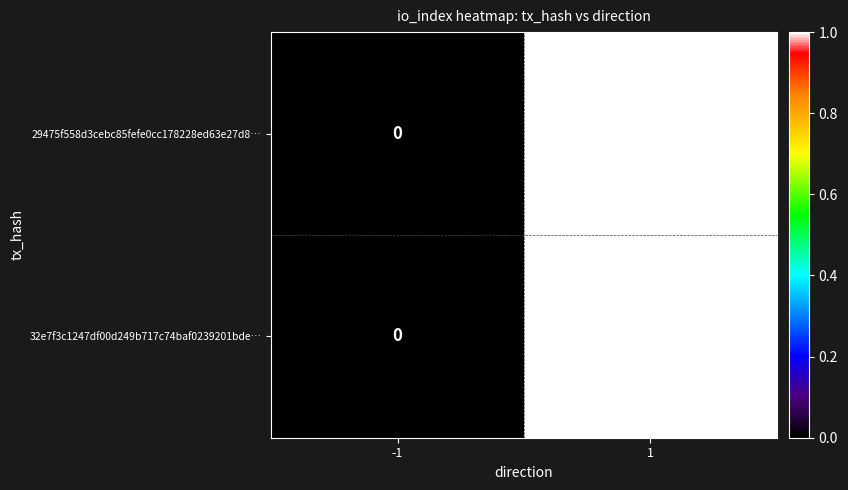

What is the greatest value displayed?

1